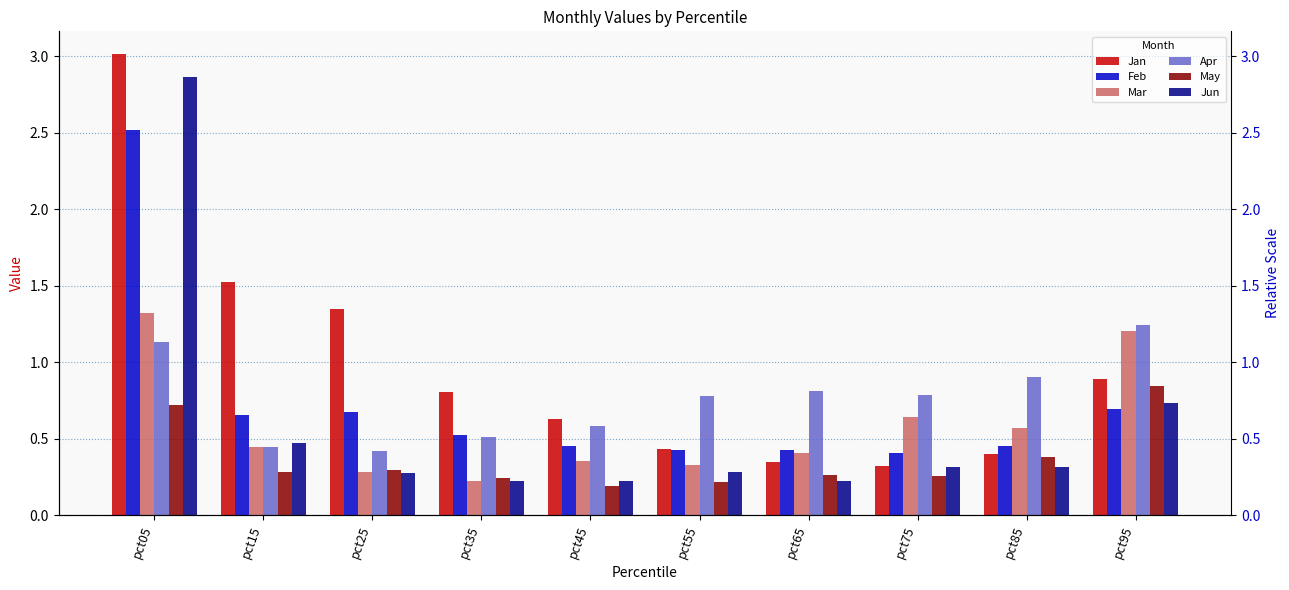

Reading left to right, list all the values displayed in this chart.

Jan: 3.0	1.5	1.4	0.8	0.6	0.4	0.3	0.3	0.4	0.9
Feb: 2.5	0.7	0.7	0.5	0.5	0.4	0.4	0.4	0.5	0.7
Mar: 1.3	0.4	0.3	0.2	0.4	0.3	0.4	0.6	0.6	1.2
Apr: 1.1	0.4	0.4	0.5	0.6	0.8	0.8	0.8	0.9	1.2
May: 0.7	0.3	0.3	0.2	0.2	0.2	0.3	0.3	0.4	0.8
Jun: 2.9	0.5	0.3	0.2	0.2	0.3	0.2	0.3	0.3	0.7